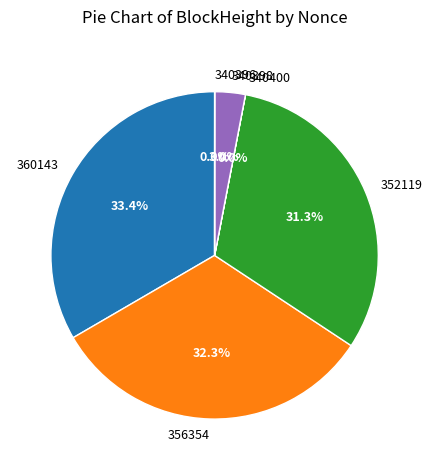

Is there a majority slice in this chart?

No